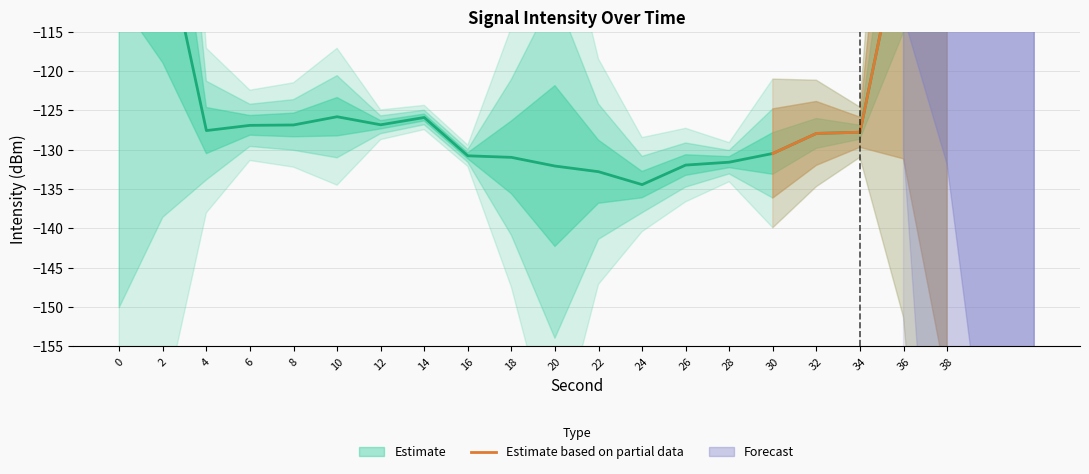

Which has a higher value, 36 or 34?

36